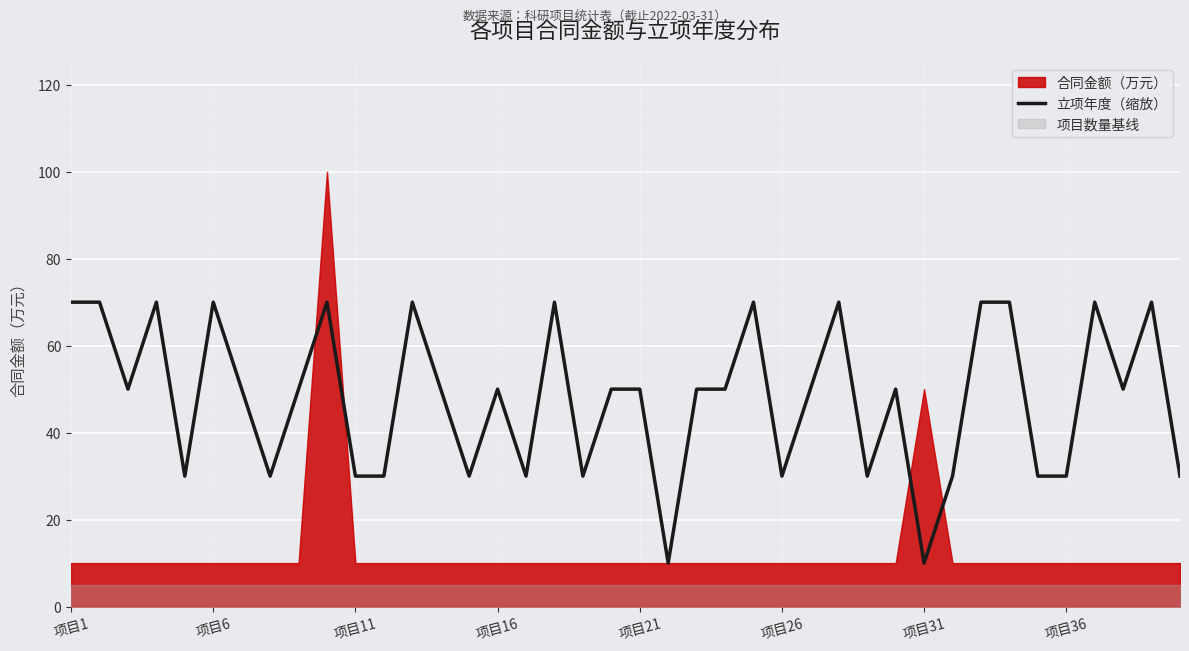

What is the minimum value for 立项年度（缩放）?

10.0